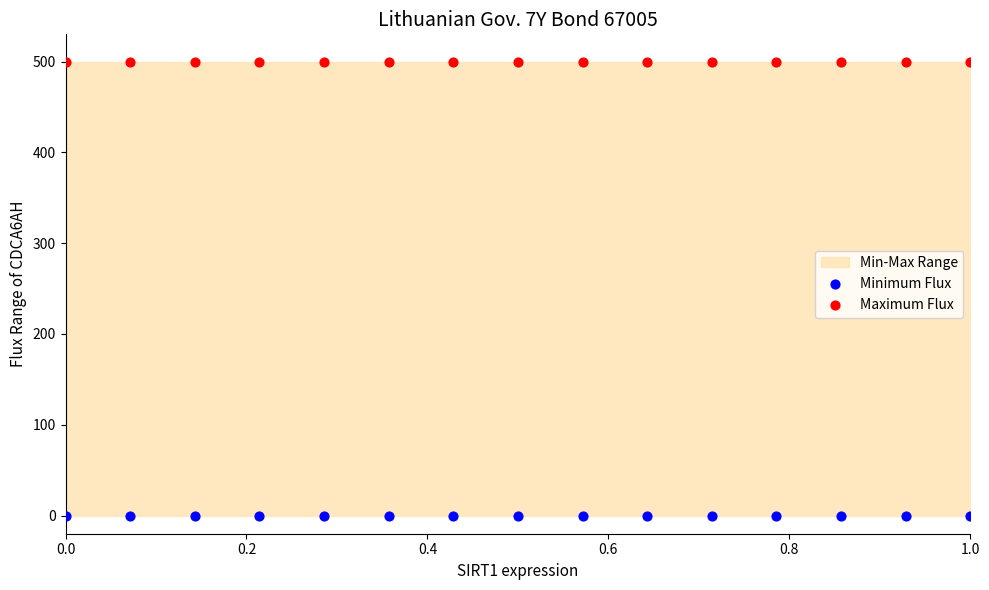

Which series contains the highest Y value?

Maximum Flux